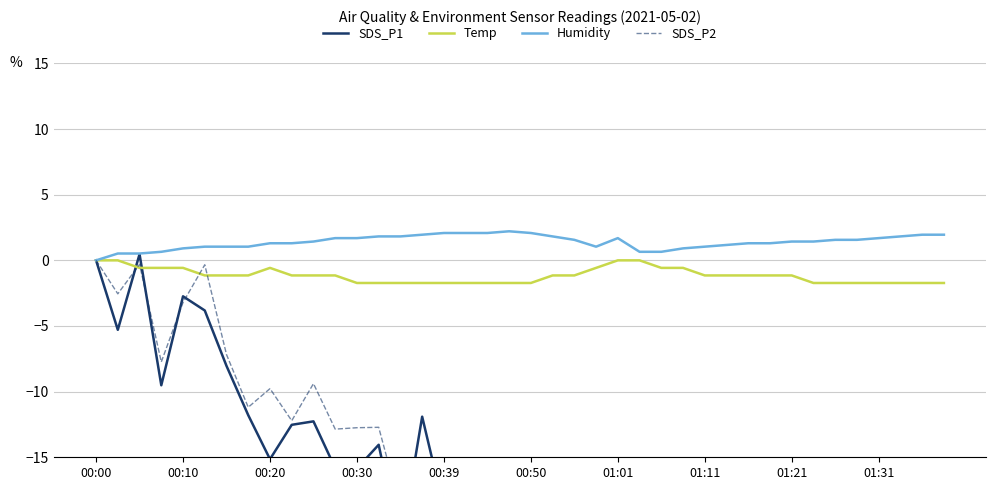

True or false: Humidity and SDS_P1 intersect in this chart.

False